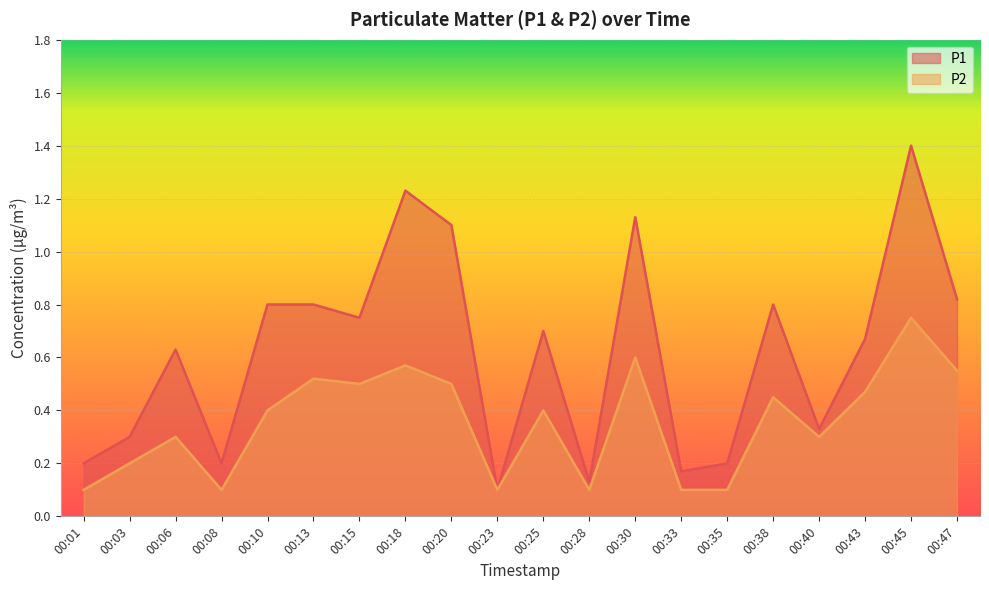

The P1 series shows 0.3 at 00:08. True or false?

False